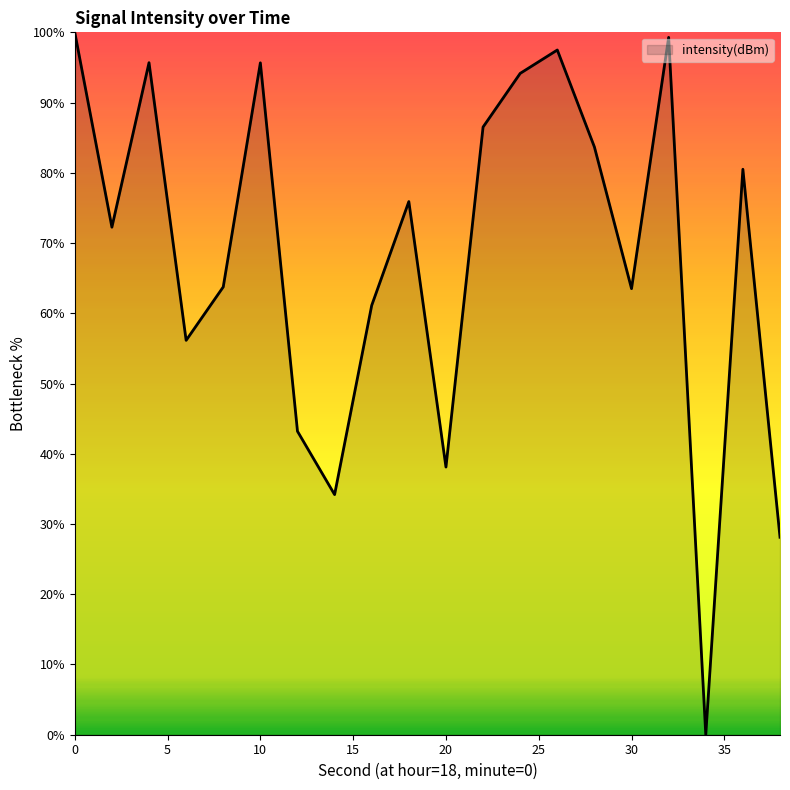

What is the difference between the maximum and minimum values?

100.0